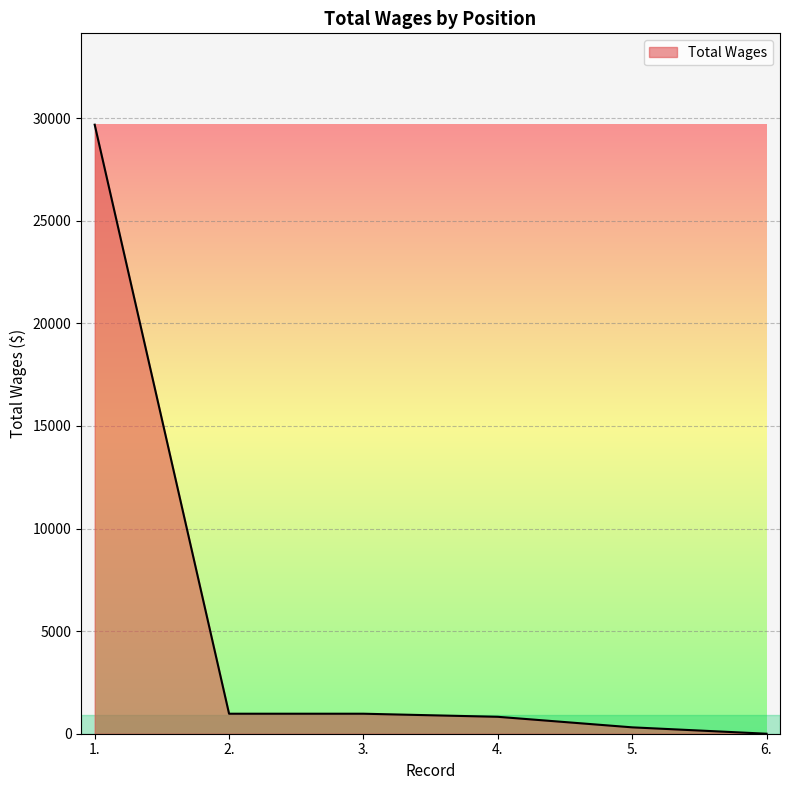

How many lines are shown in the chart?

1